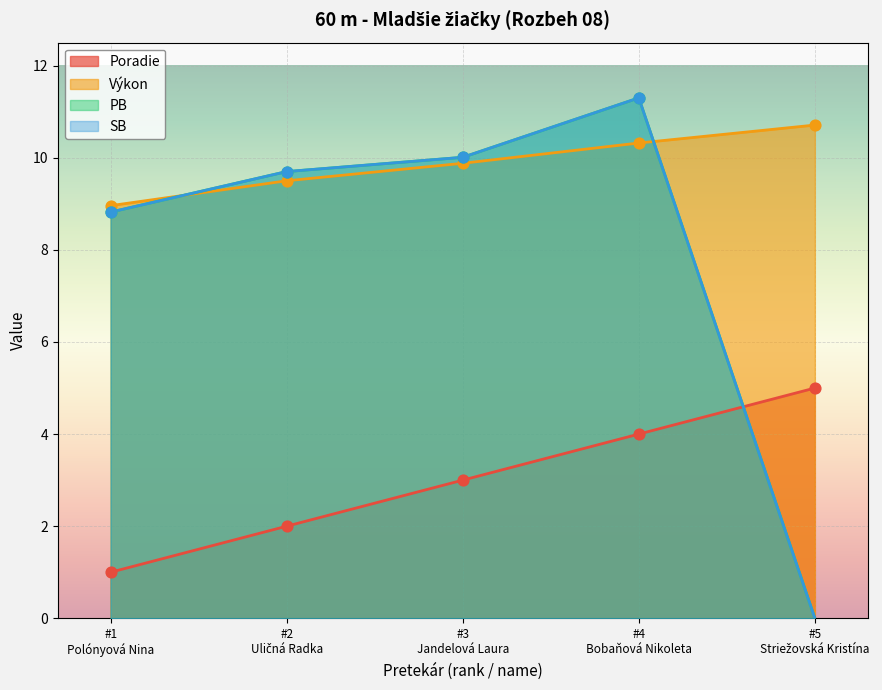

Which series has the largest Y range (max minus min)?

PB